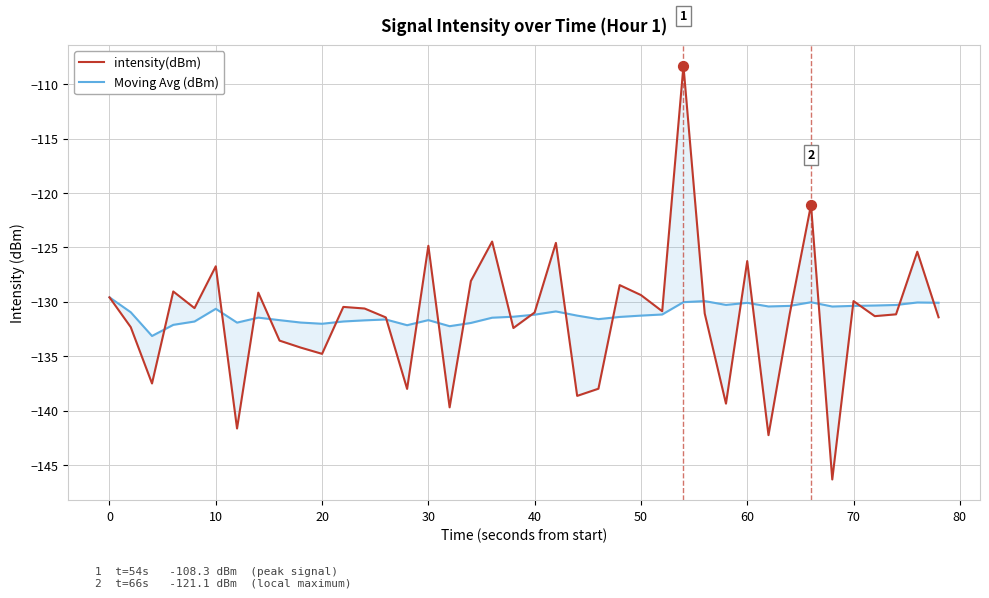

Which series has the widest spread of Y values?

intensity(dBm)